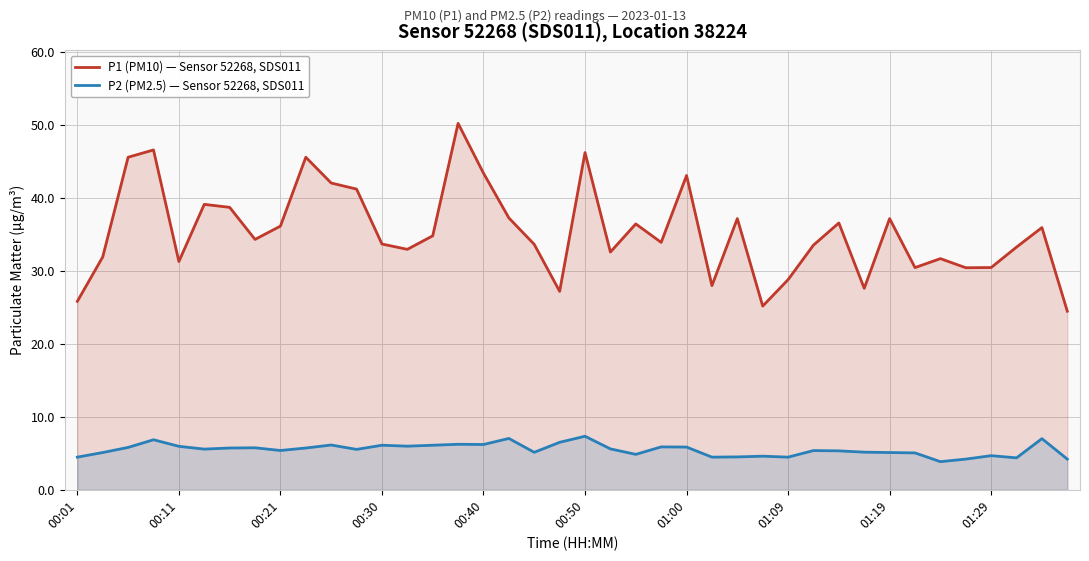

What are all the series names shown in the legend?

P1 (PM10) — Sensor 52268, SDS011, P2 (PM2.5) — Sensor 52268, SDS011